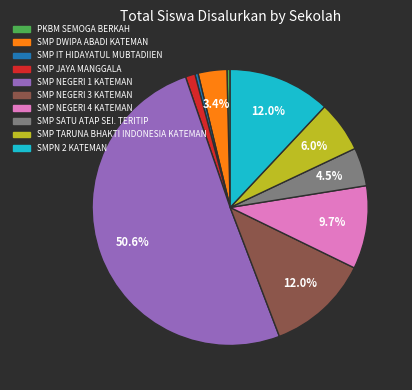

Approximately how many times larger is the value at SMP JAYA MANGGALA compared to SMPN 2 KATEMAN?

0.1